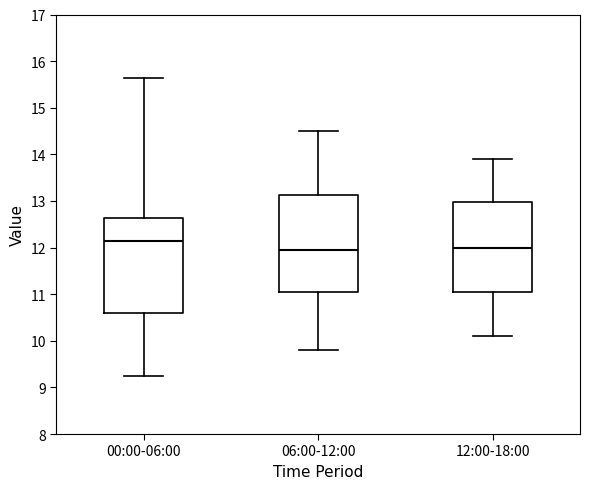

Reading left to right, read every box against the y-axis: the position of its median line, the range the box covers, and the ends of its whiskers. The values are not printed on the chart, so give them approximately, as read against the axis.

00:00-06:00: median 12.2, box 10.6 to 12.6, whiskers 9.3 to 15.6
06:00-12:00: median 12.0, box 11.1 to 13.1, whiskers 9.8 to 14.5
12:00-18:00: median 12.0, box 11.1 to 13.0, whiskers 10.1 to 13.9